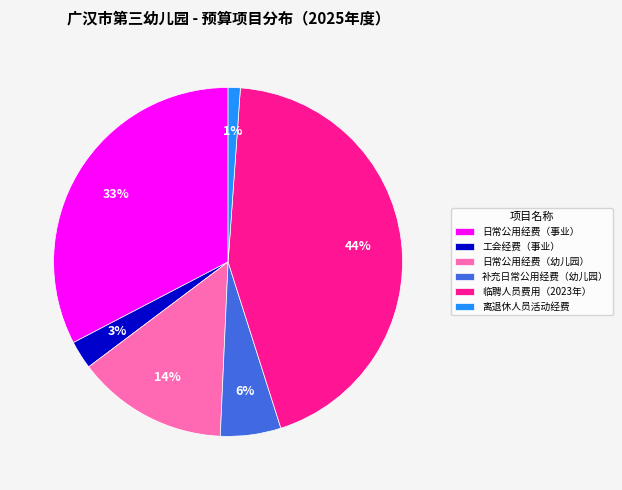

Which category has the biggest portion of the pie?

临聘人员费用（2023年）